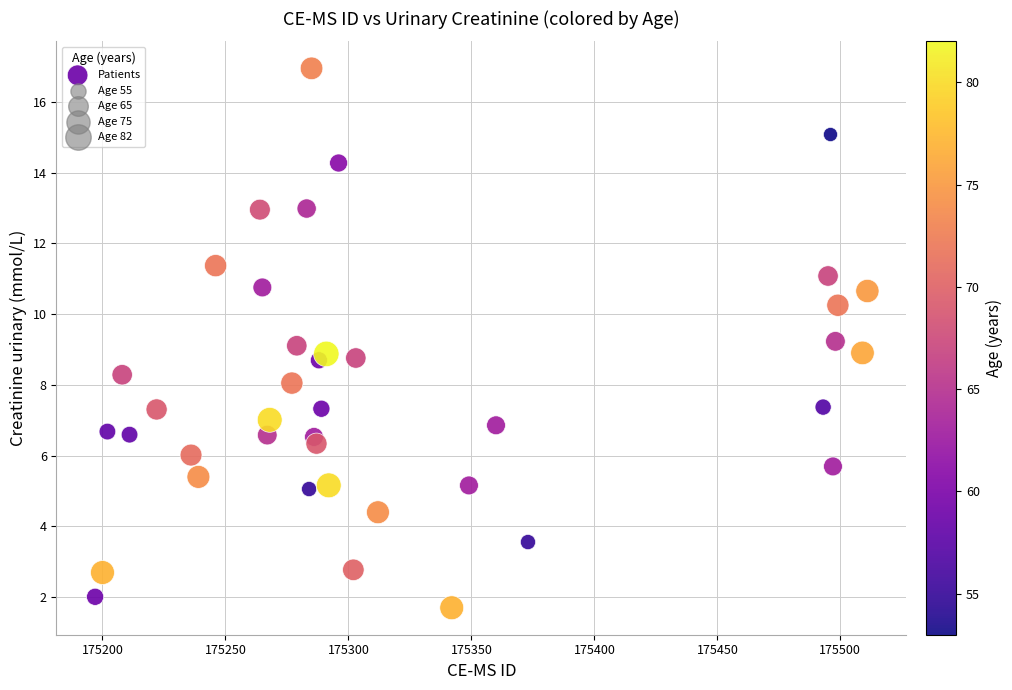

What is the range of Y values (max minus min)?

15.3